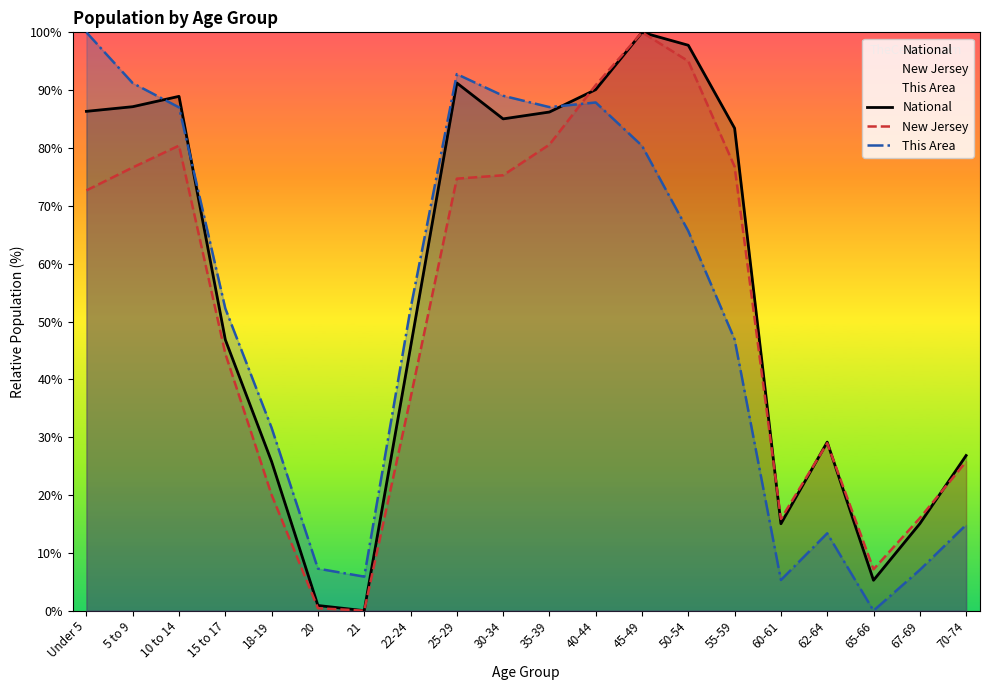

Is the value of National at 5 to 9 greater than the value of New Jersey at 65-66?

Yes